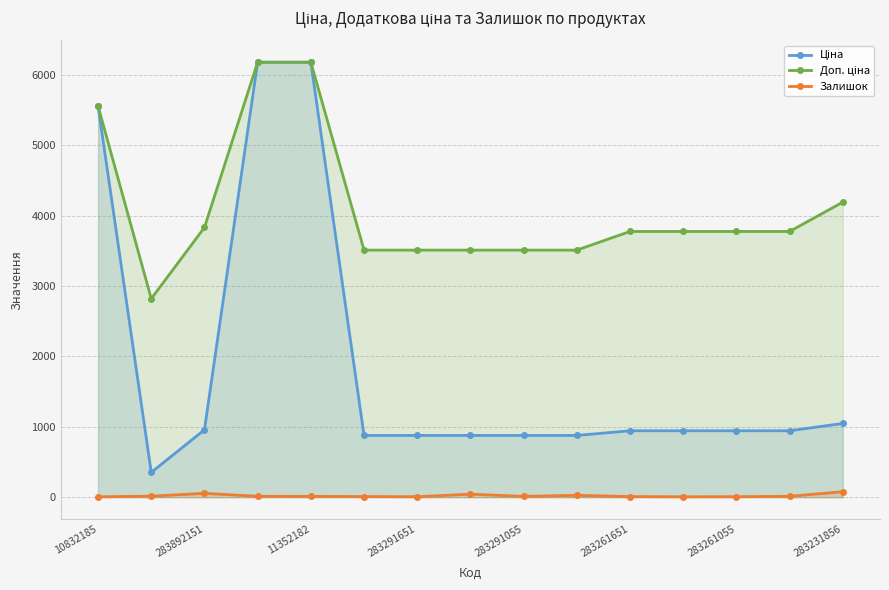

True or false: Ціна and Доп. ціна cross at least once.

False